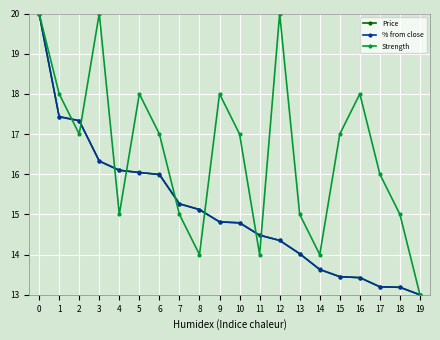

What is the value of the Price point at the 10th from the left?

14.8